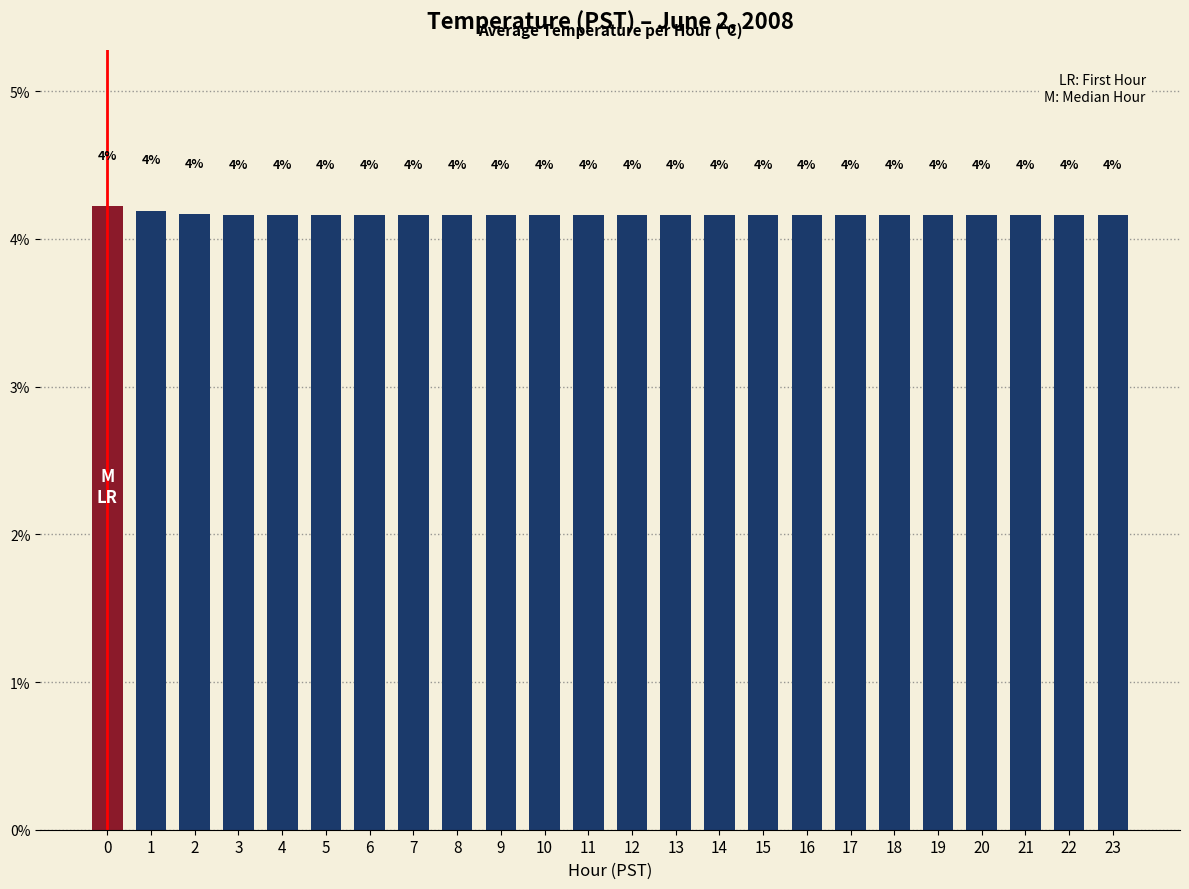

What is the ratio of the value at 16 to the value at 22?

1.0